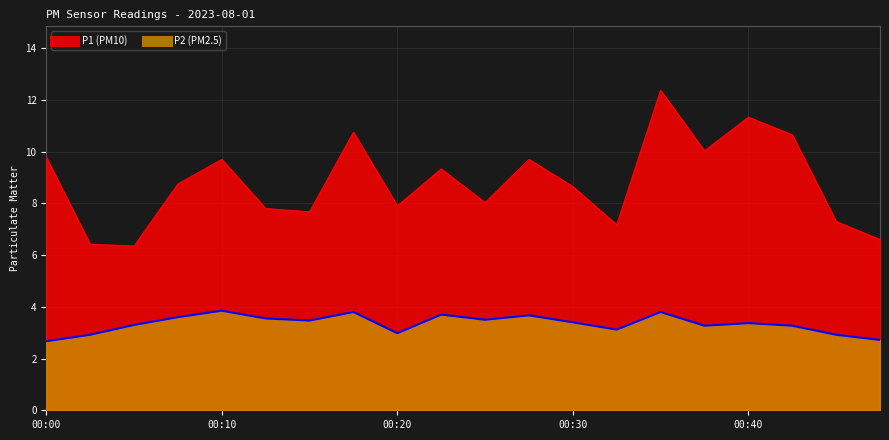

What is the value of the P1 point at the 4th from the left?

8.8